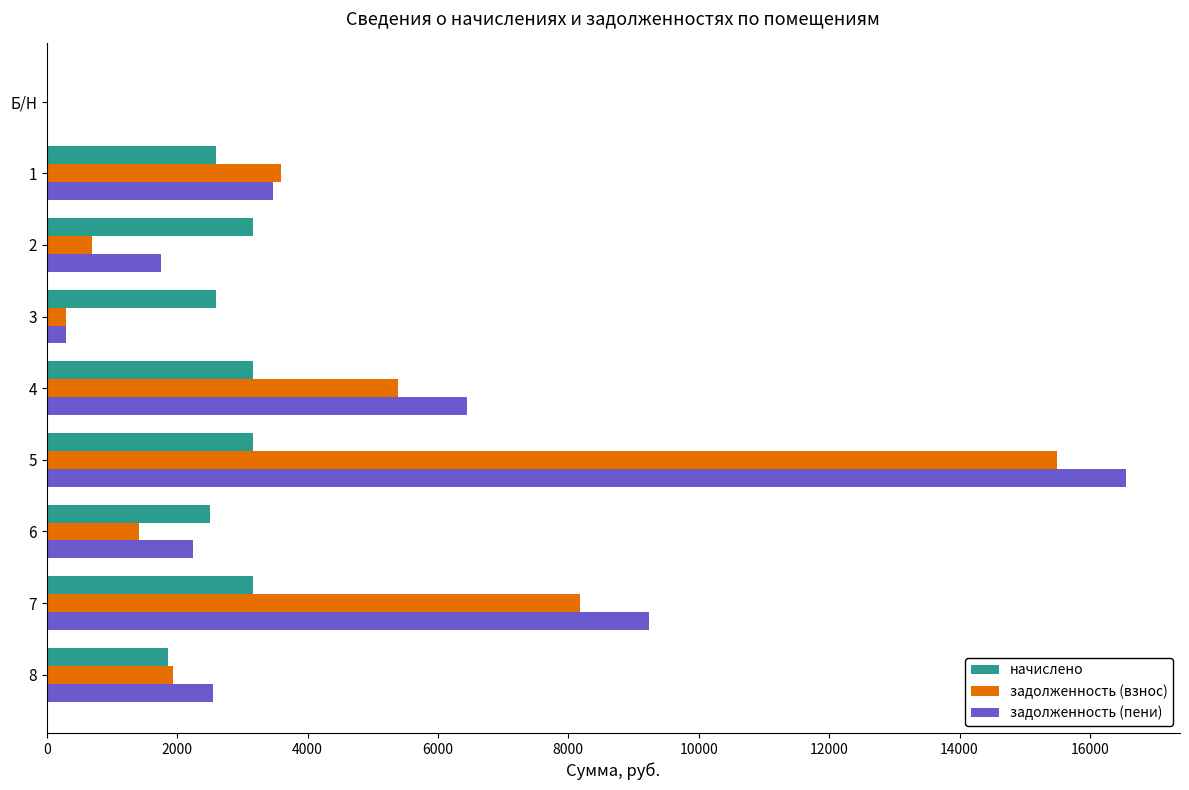

The value of задолженность (взнос) at Б/Н is -6973.6. True or false?

False